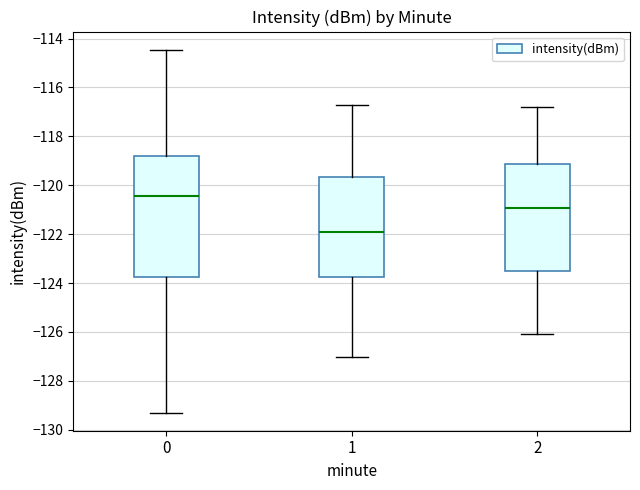

Reading left to right, read every box against the y-axis: the position of its median line, the range the box covers, and the ends of its whiskers. The values are not printed on the chart, so give them approximately, as read against the axis.

0: median -120.4, box -123.8 to -118.8, whiskers -129.2 to -114.4
1: median -122.0, box -123.8 to -119.6, whiskers -127.0 to -116.6
2: median -121.0, box -123.6 to -119.2, whiskers -126.0 to -116.8